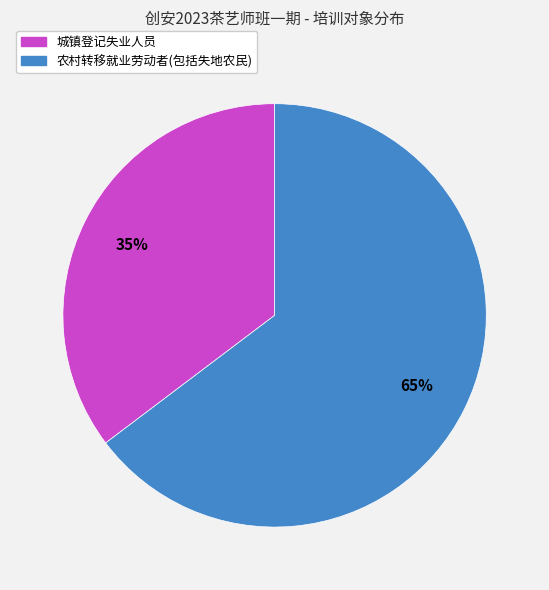

Count the number of slices in the pie.

2